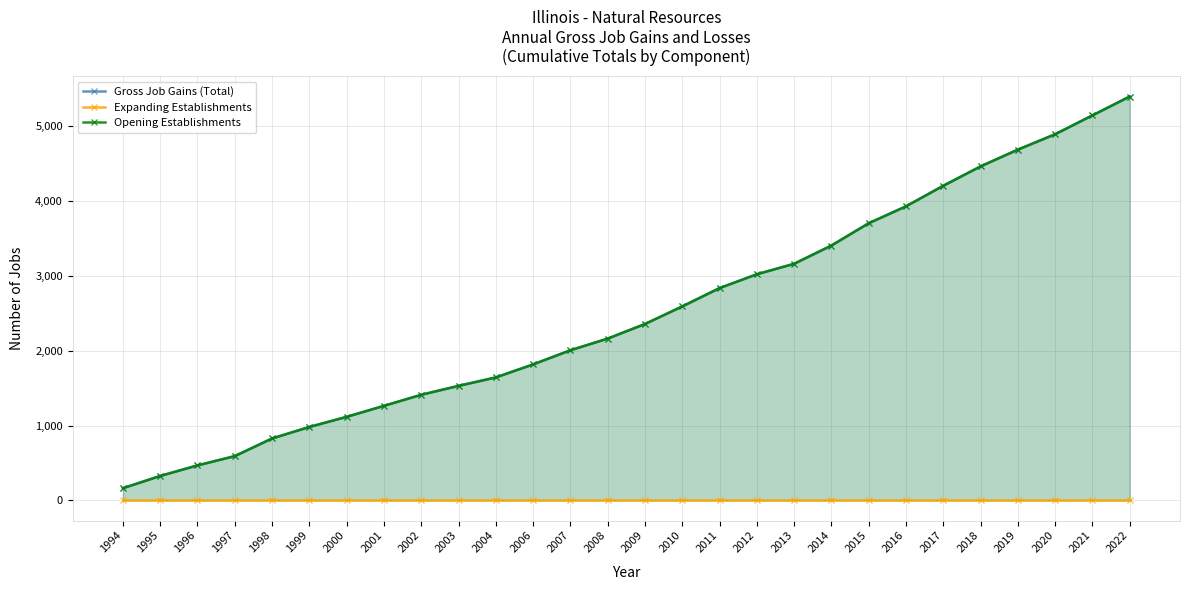

What are all the series names shown in the legend?

Gross Job Gains (Total), Expanding Establishments, Opening Establishments